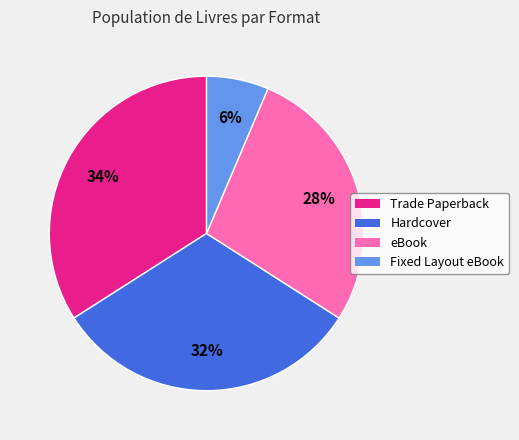

Between Hardcover and Fixed Layout eBook, which is larger?

Hardcover